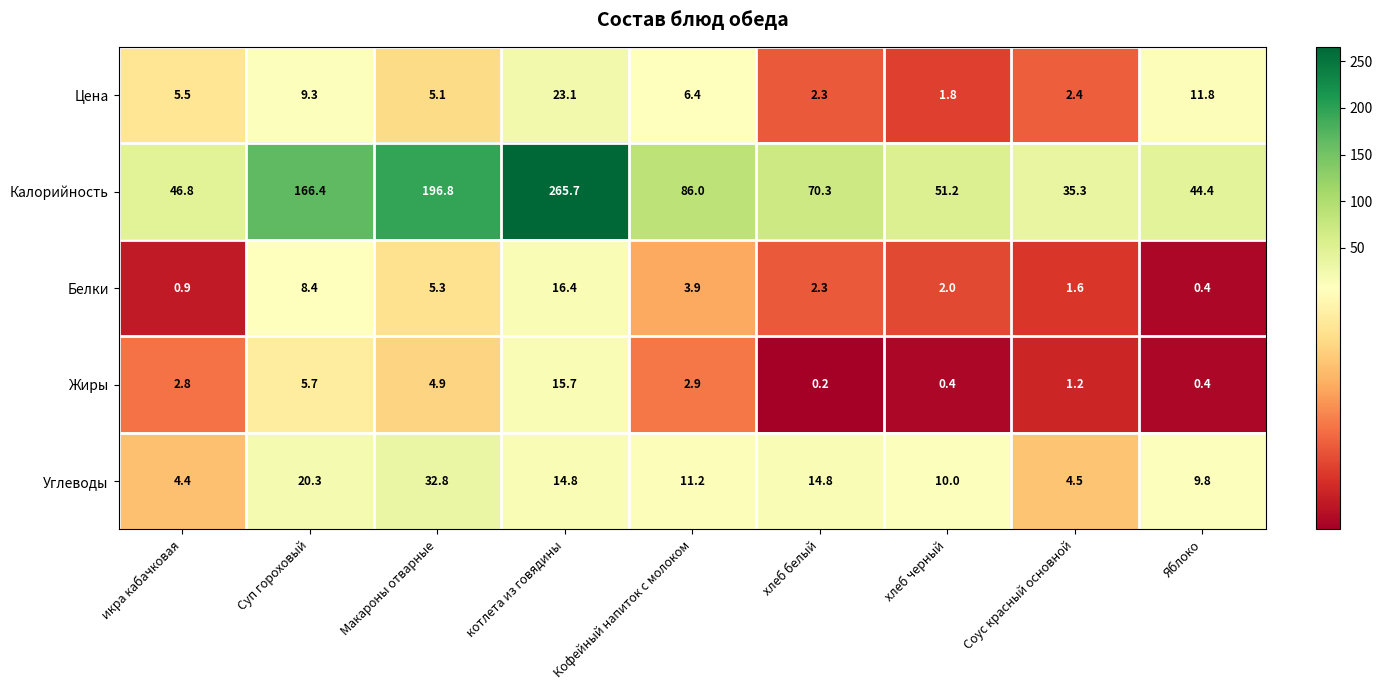

What is the difference between the highest and lowest values at хлеб черный?

50.8